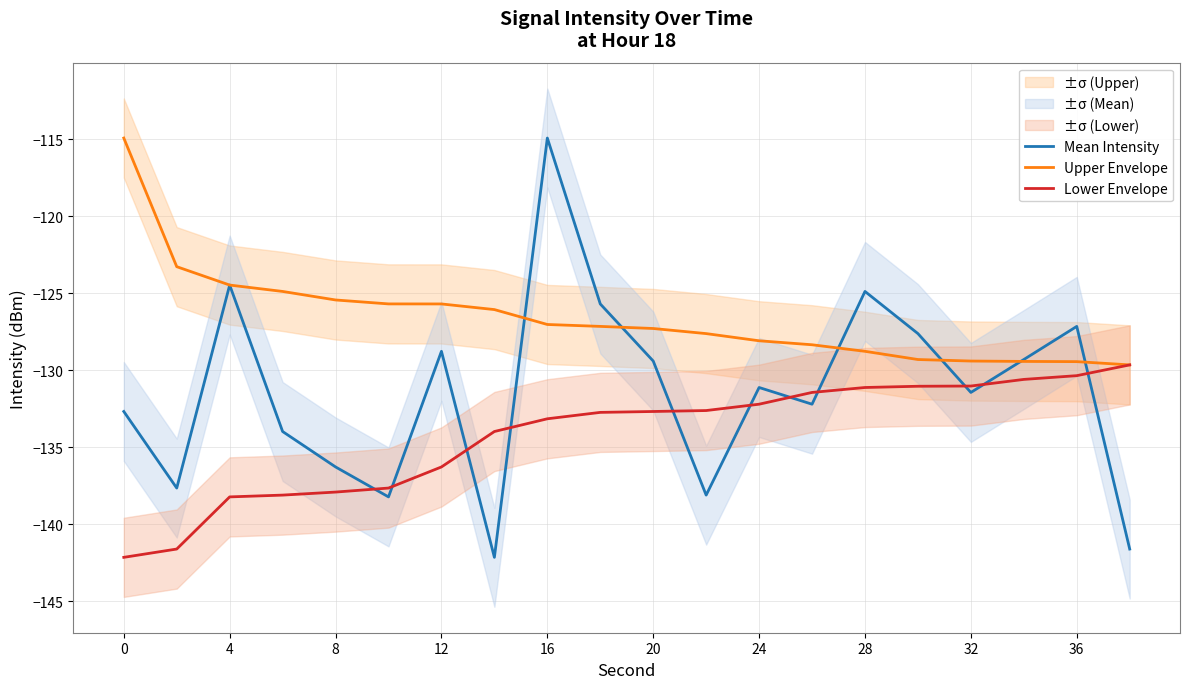

What is the lowest value of the Mean Intensity series?

-142.1